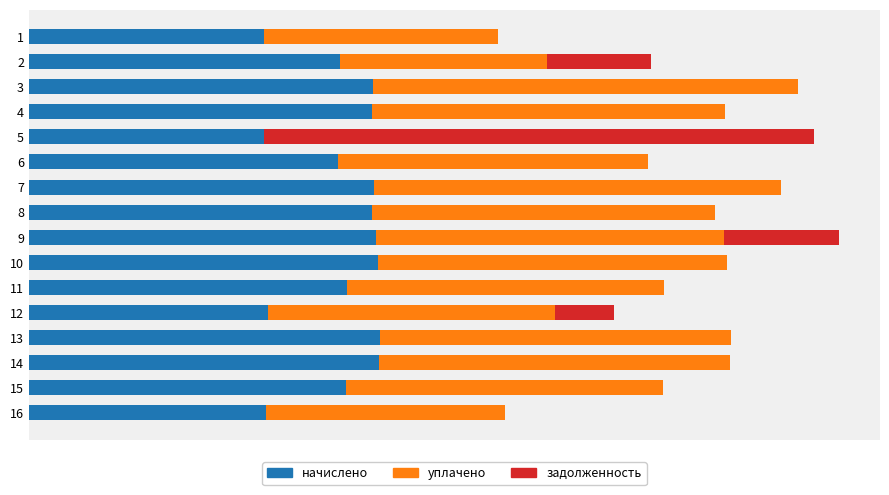

What are all the series names shown in the legend?

начислено, уплачено, задолженность